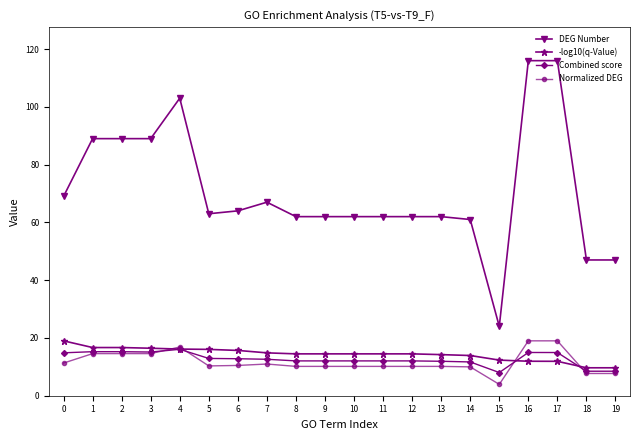

The value of DEG Number at 18 is 15.1. True or false?

False